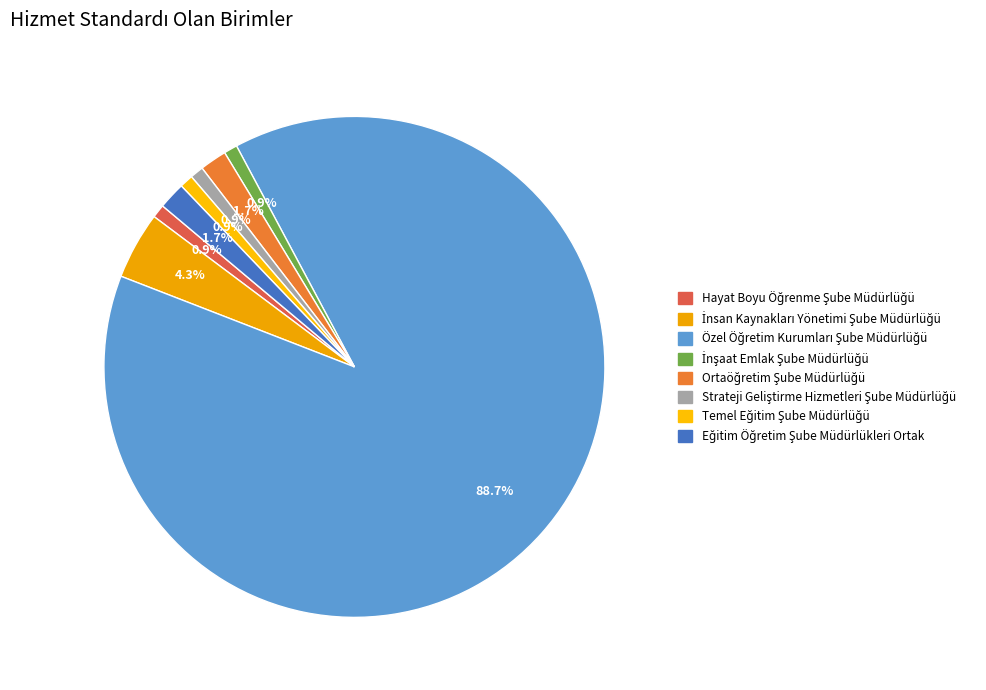

How many segments does this pie chart have?

8